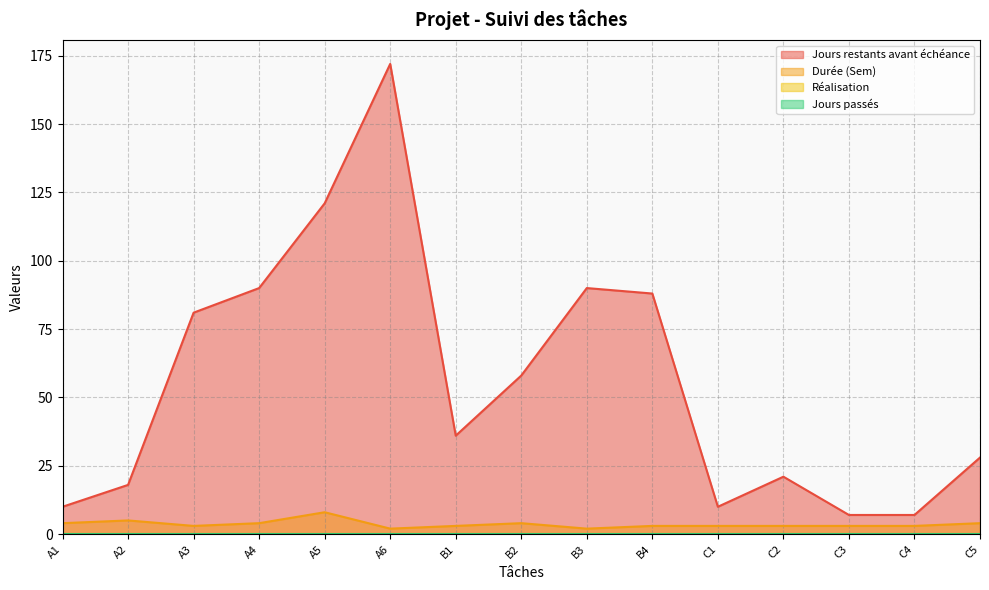

What is the value of the Jours restants avant échéance point at the 10th from the left?

88